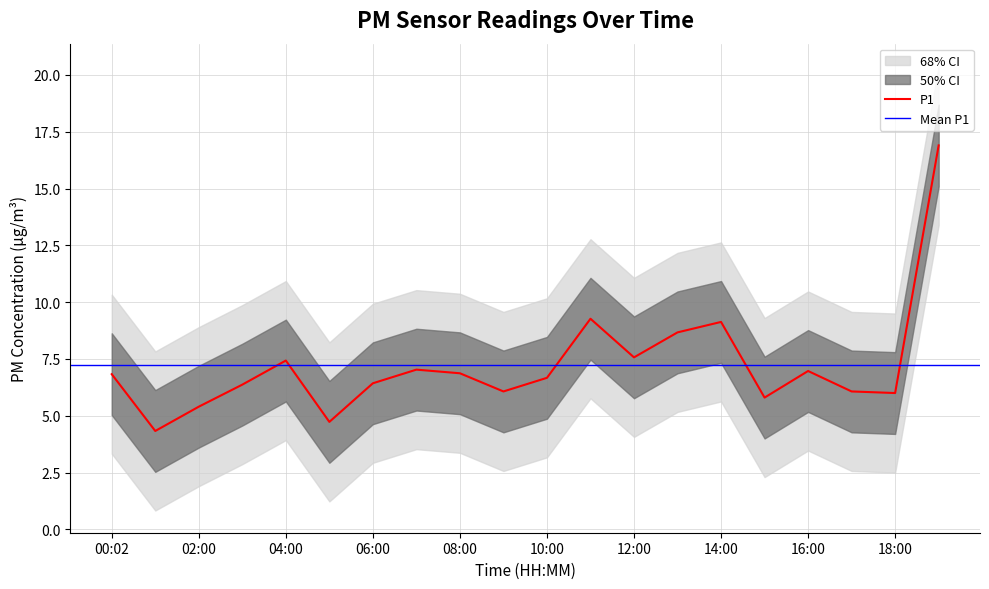

The chart shows a value of 7.9 at 05:00. True or false?

False